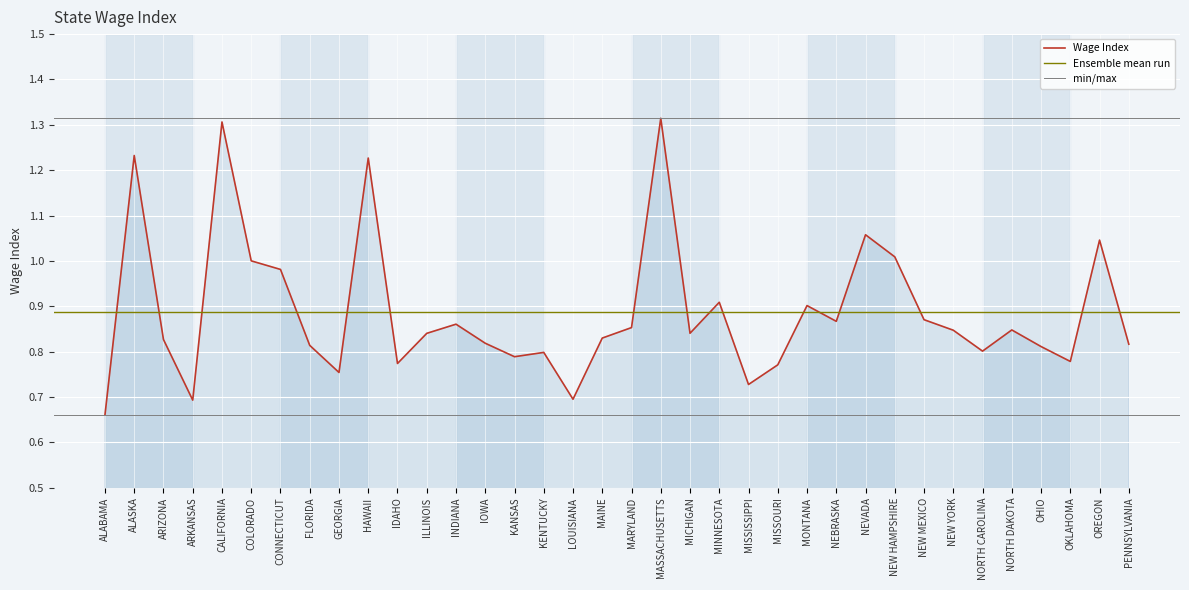

How many interior local peaks (higher than both neighbors) does the data have?

11